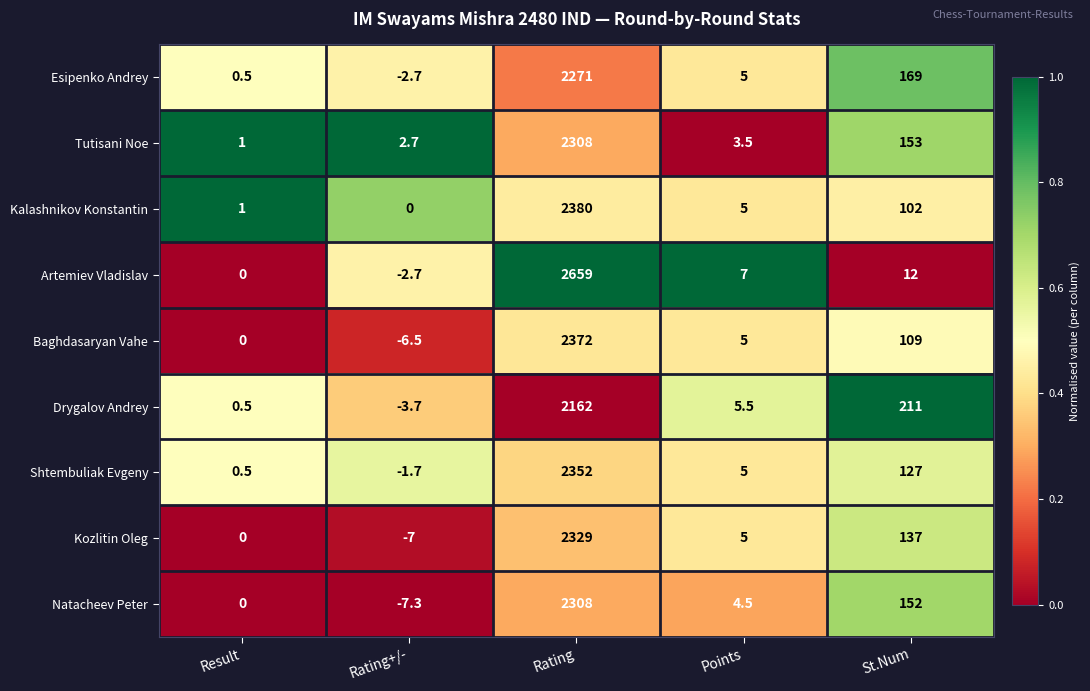

The Artemiev Vladislav series shows 3910.7 at Rating. True or false?

False